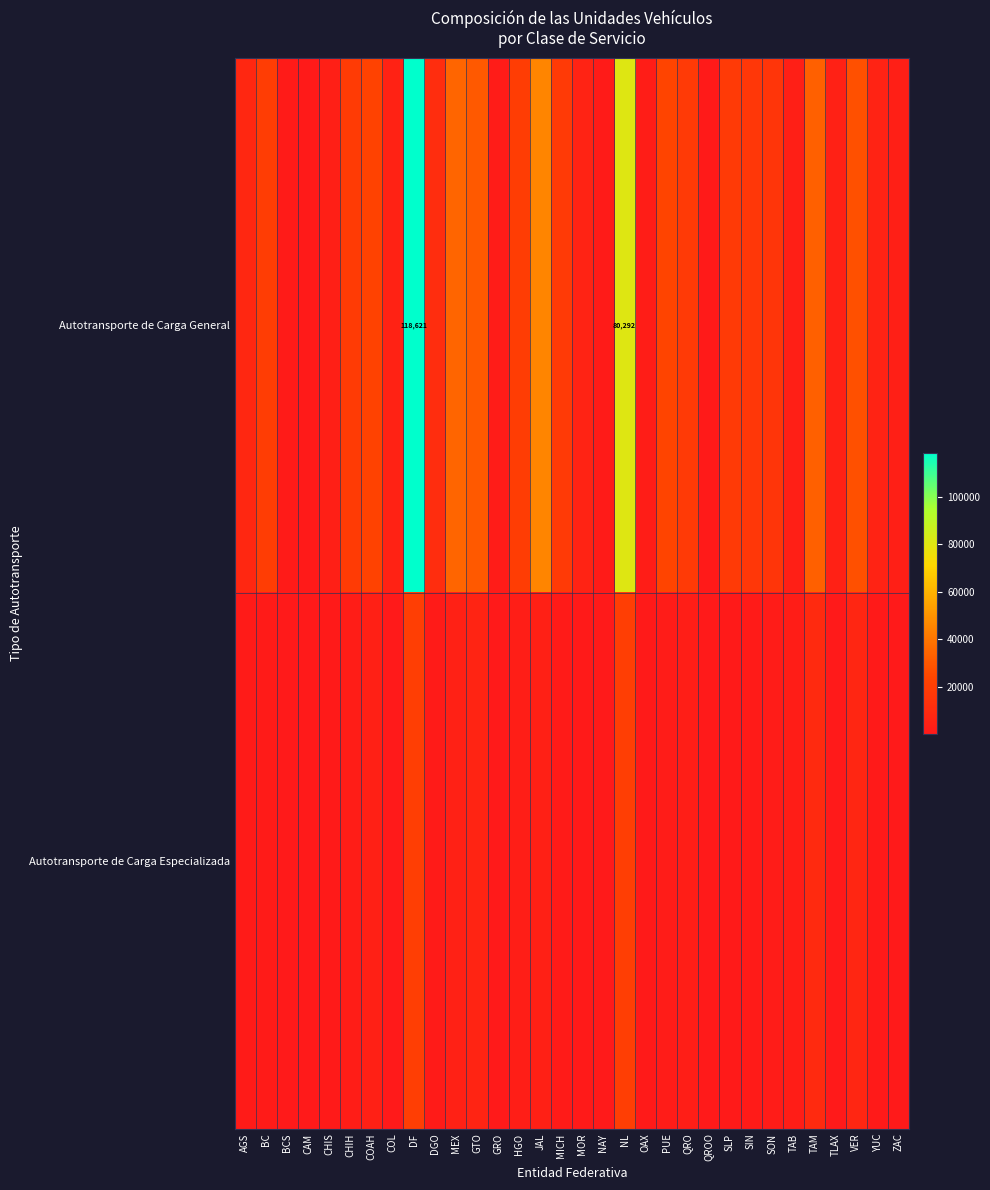

How many series are shown in this chart?

2